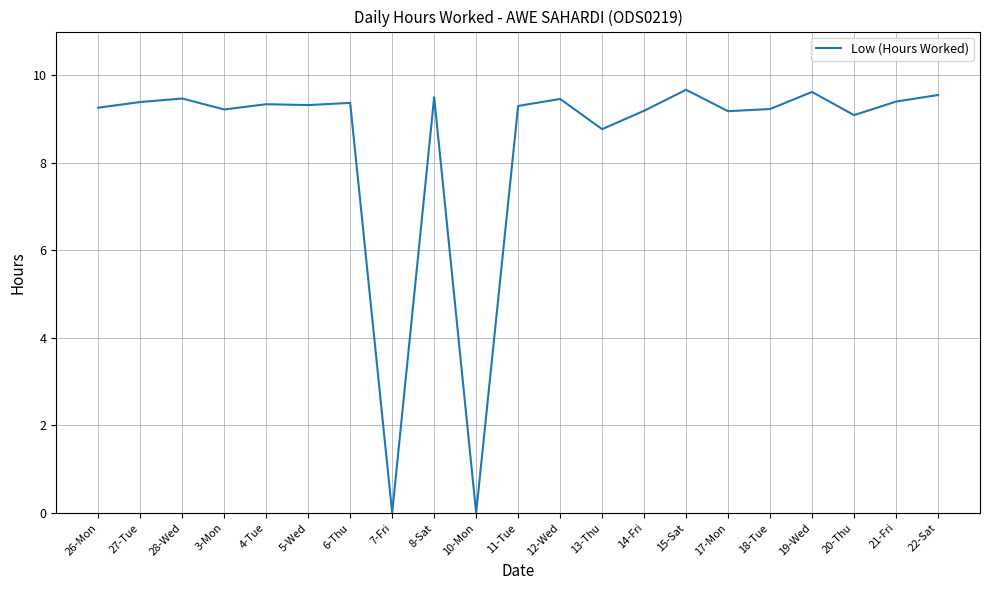

Where does the data first go above 9?

26-Mon